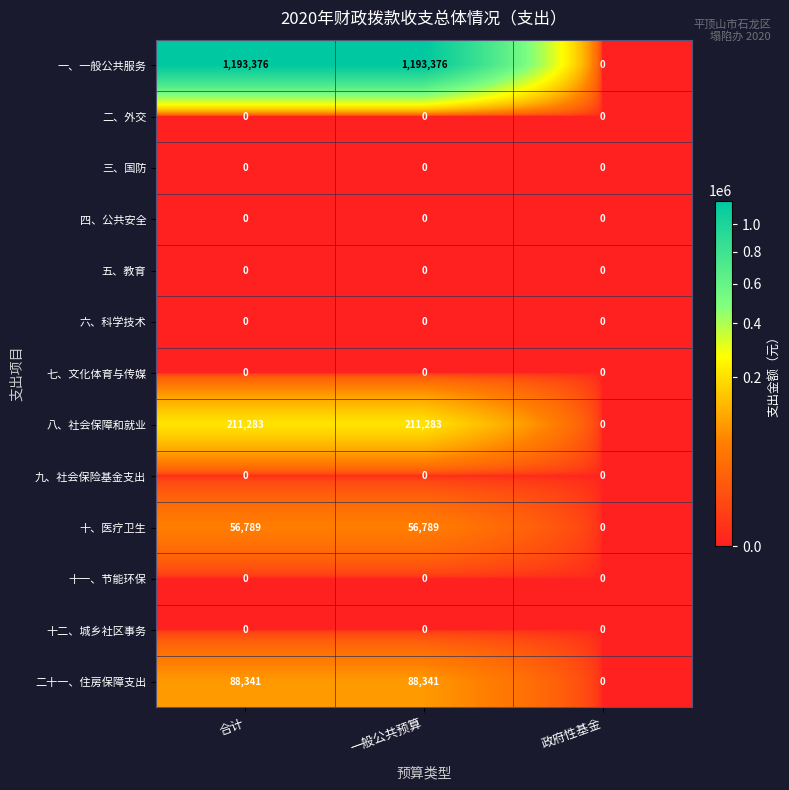

The 十二、城乡社区事务 series shows 0 at 一般公共预算. True or false?

True